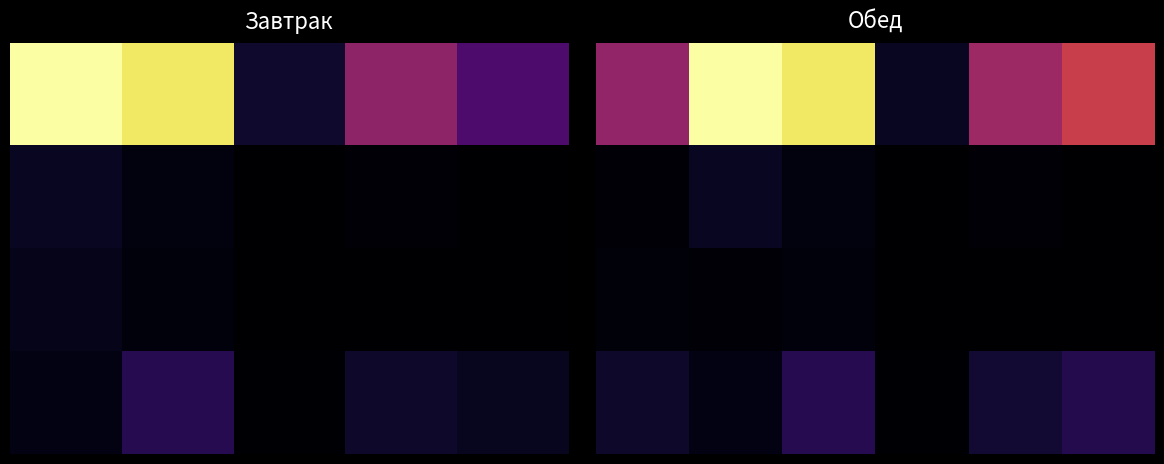

What is the maximum value shown in the chart?

1.0